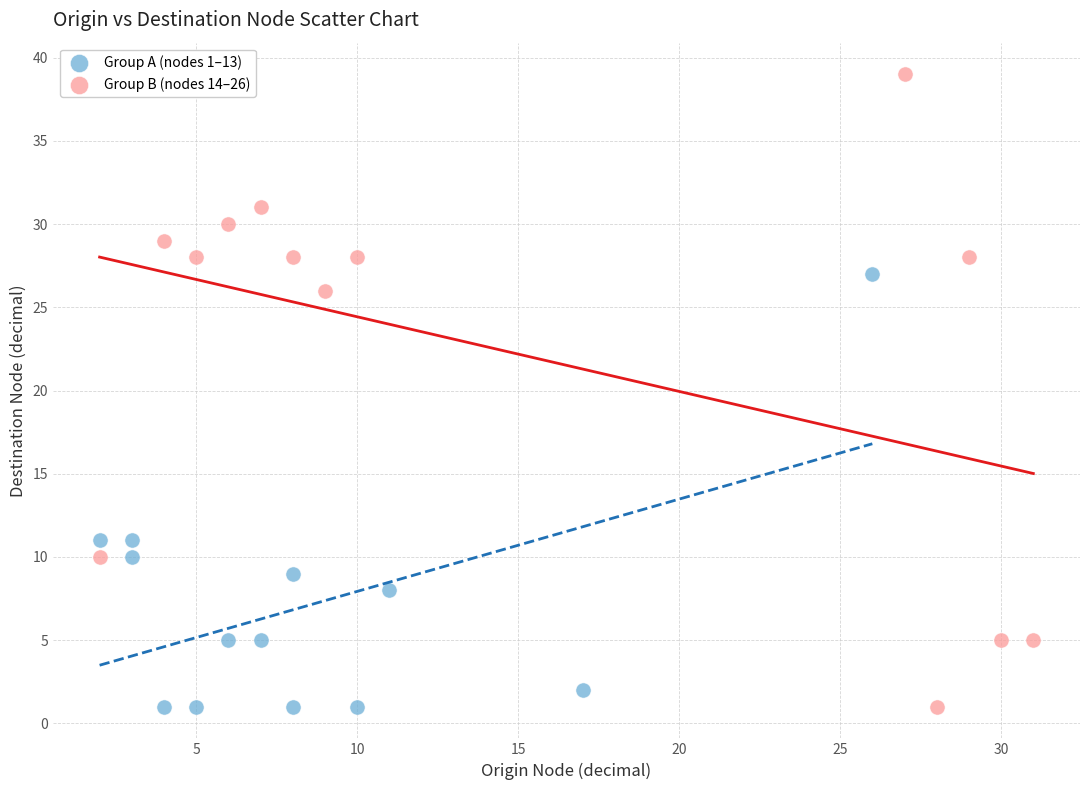

Which series has the widest spread of Y values?

Group B (nodes 14–26)